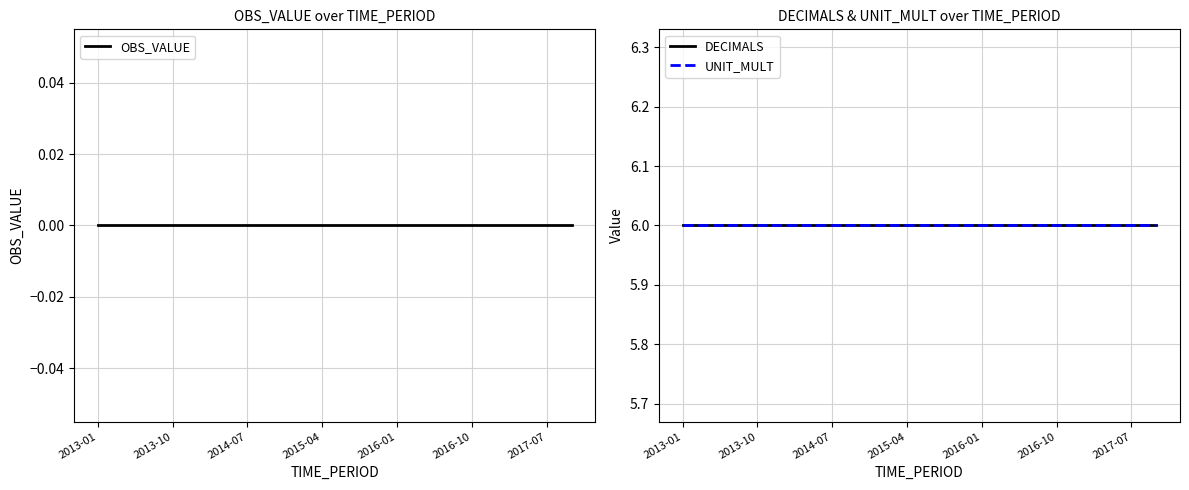

What is the approximate value of DECIMALS at 2013-10?

6